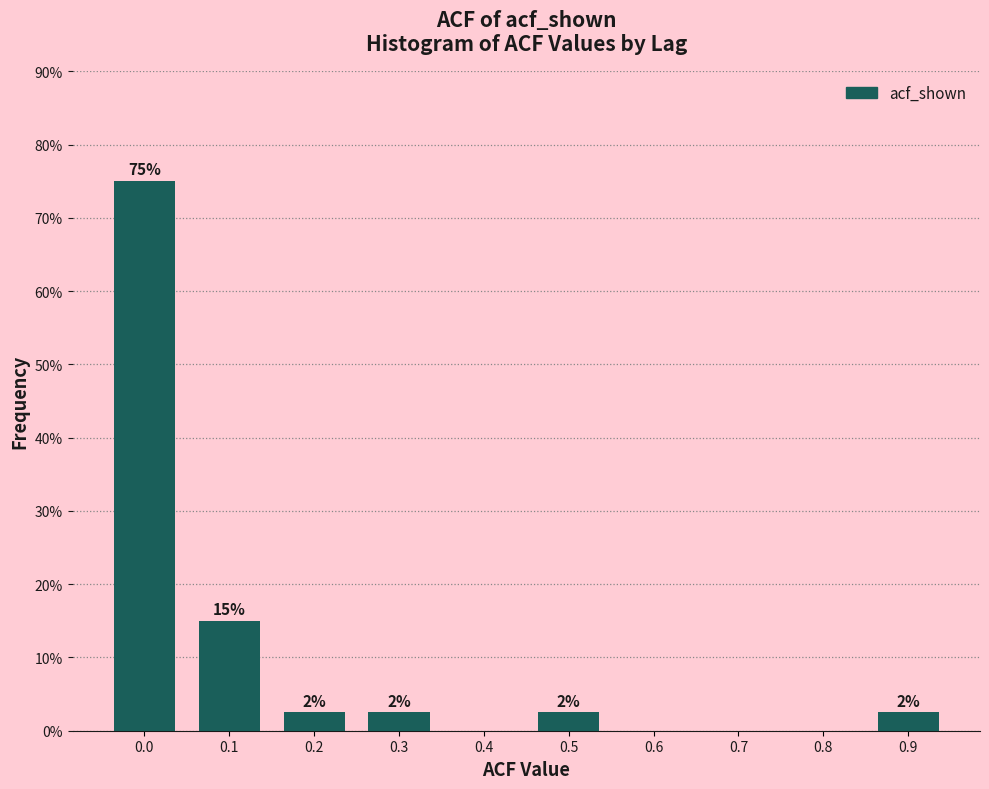

Are the bars horizontal?

No